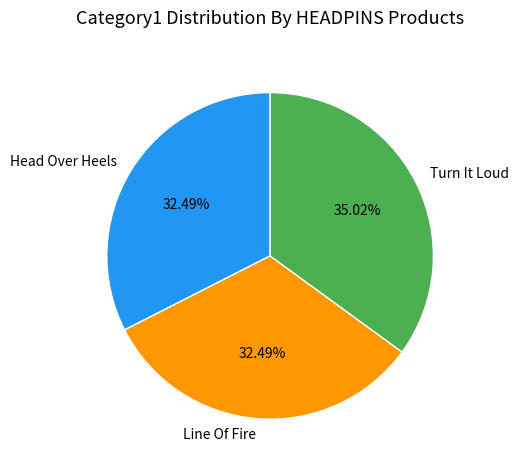

Which slice is the largest?

Turn It Loud